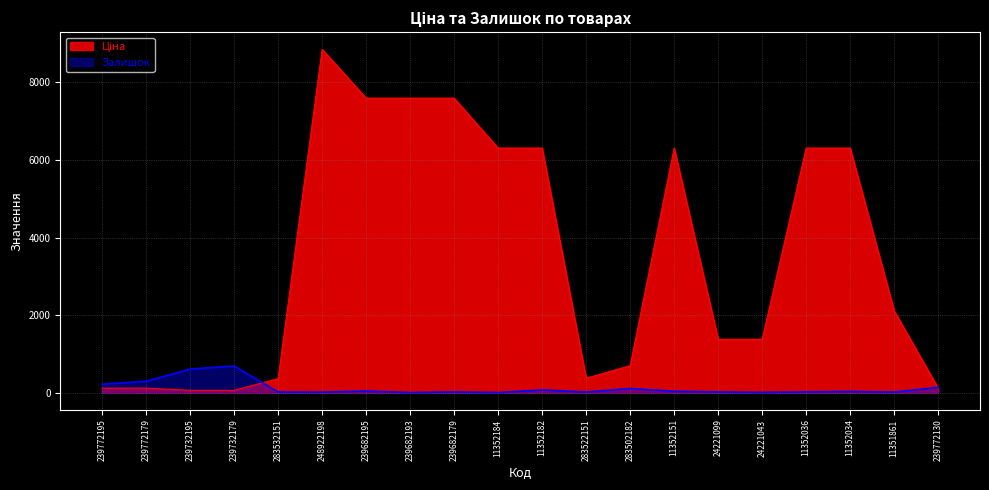

True or false: Ціна has a value of 57.0 at 239732179.

True